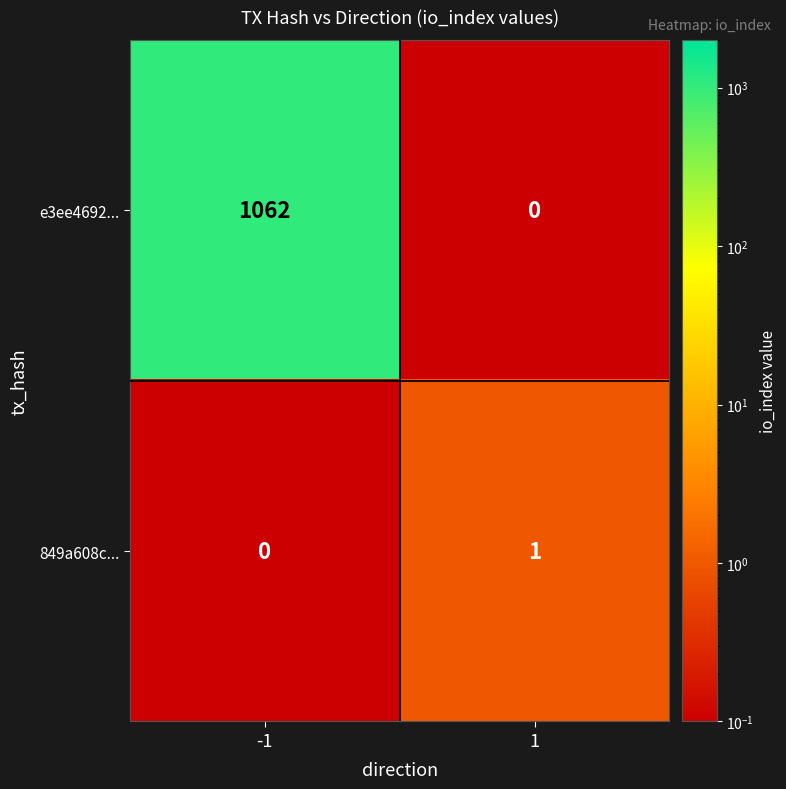

Between -1 and 1, which series saw the biggest shift?

e3ee4692...